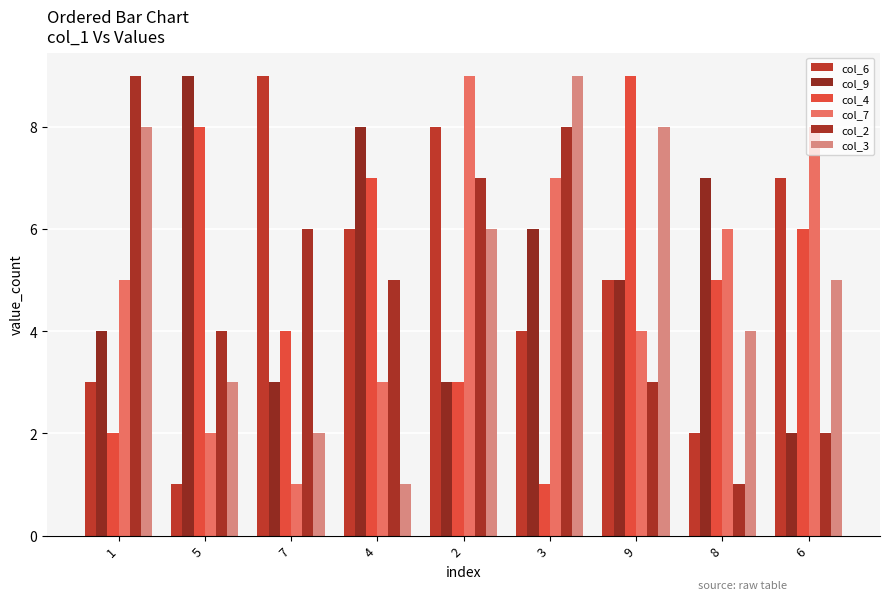

What is the minimum value shown in the chart?

1